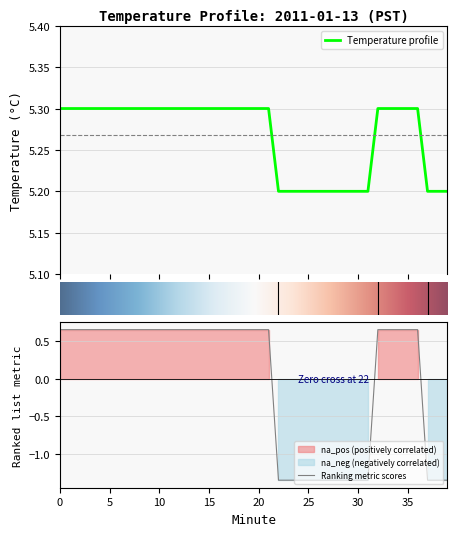

What is the change in value from 34 to 37?

-0.1